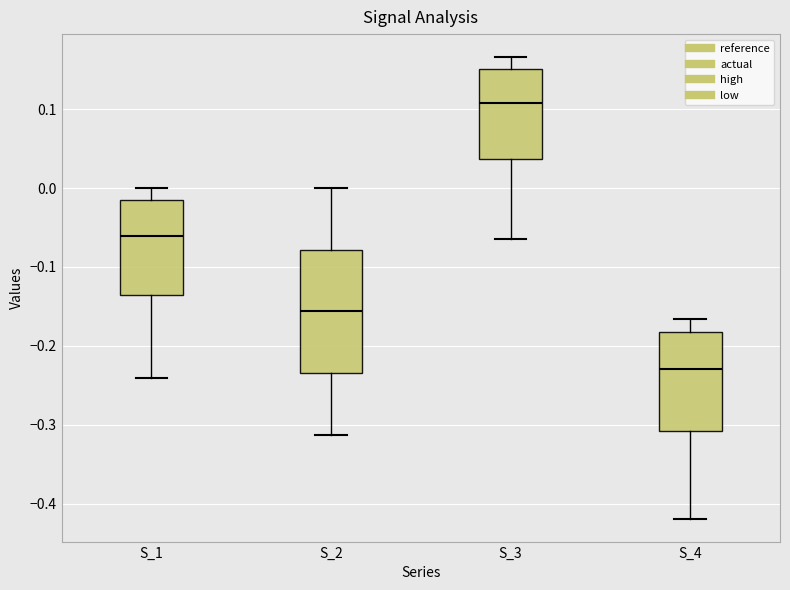

Reading left to right, transcribe this box plot: for each box, give where its median line is, the range the box spans, and where its two whiskers end, as read against the y-axis. The values are not printed on the chart, so give them approximately, as read against the axis.

S_1: median -0.06, box -0.14 to -0.02, whiskers -0.24 to 0.00
S_2: median -0.16, box -0.23 to -0.08, whiskers -0.31 to 0.00
S_3: median 0.11, box 0.04 to 0.15, whiskers -0.06 to 0.17
S_4: median -0.23, box -0.31 to -0.18, whiskers -0.42 to -0.17